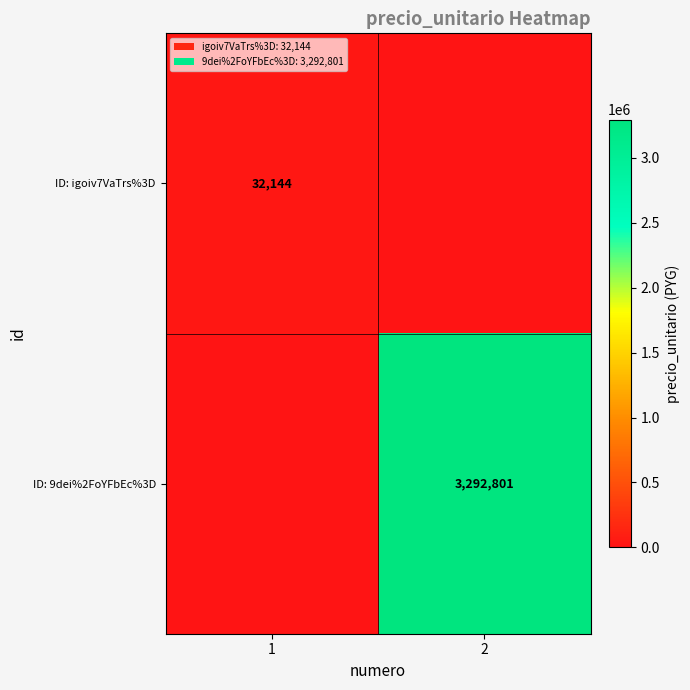

True or false: ID: igoiv7VaTrs%3D has a value of 15540 at 1.

False